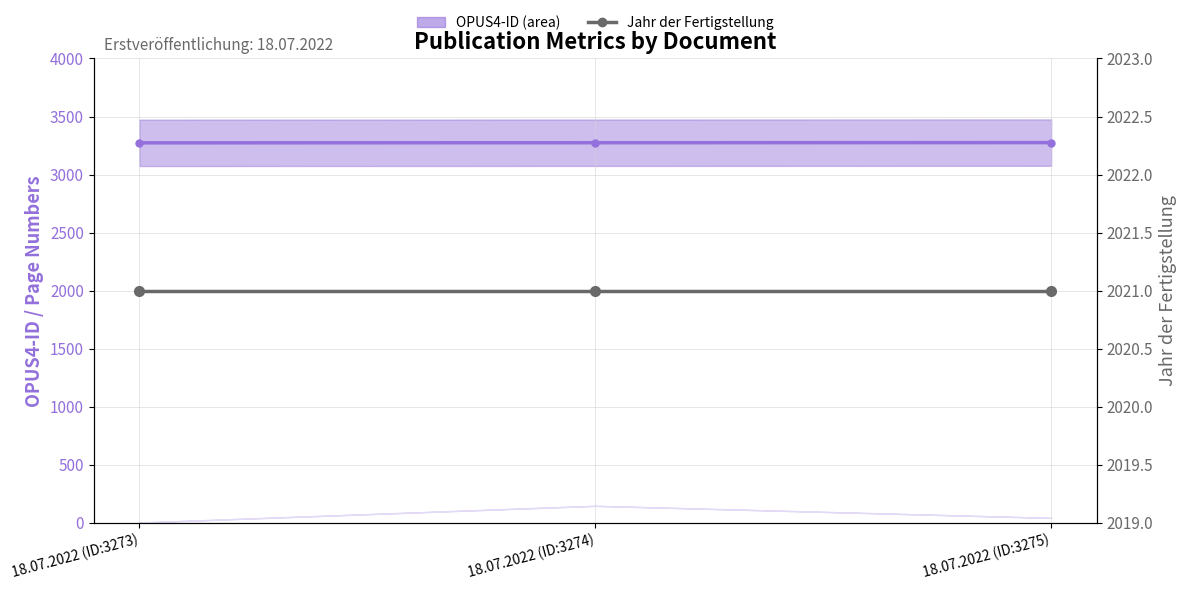

The OPUS4-ID series shows 3273 at 18.07.2022 (ID:3273). True or false?

True